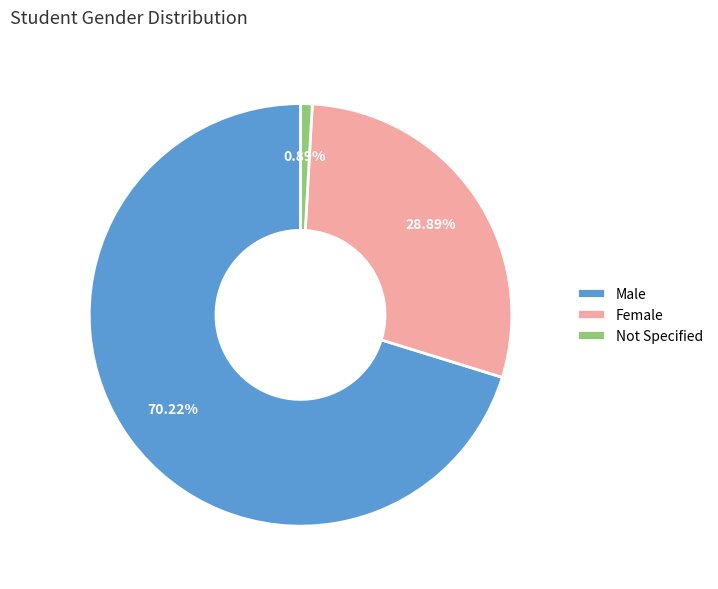

Does Male represent more than half of the total?

Yes